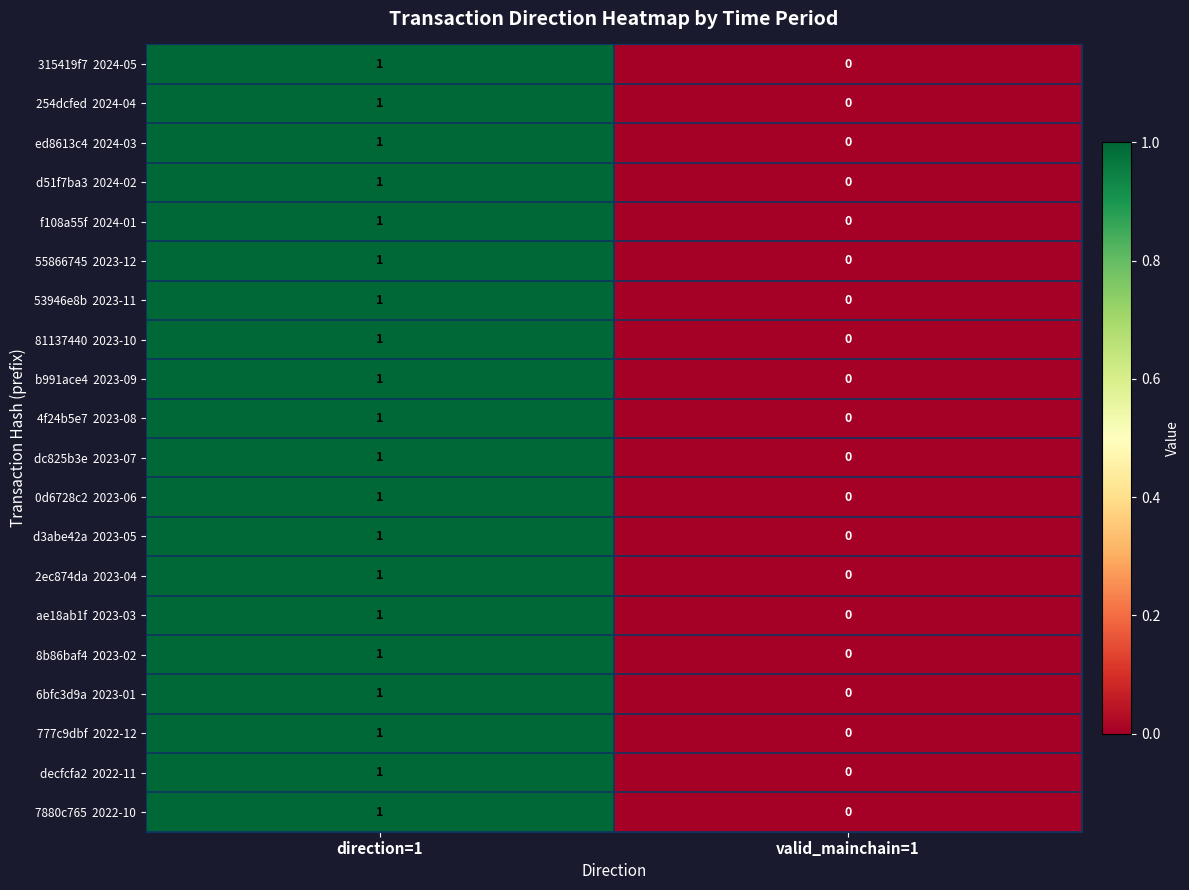

At which category is the sum across all series the highest?

direction=1